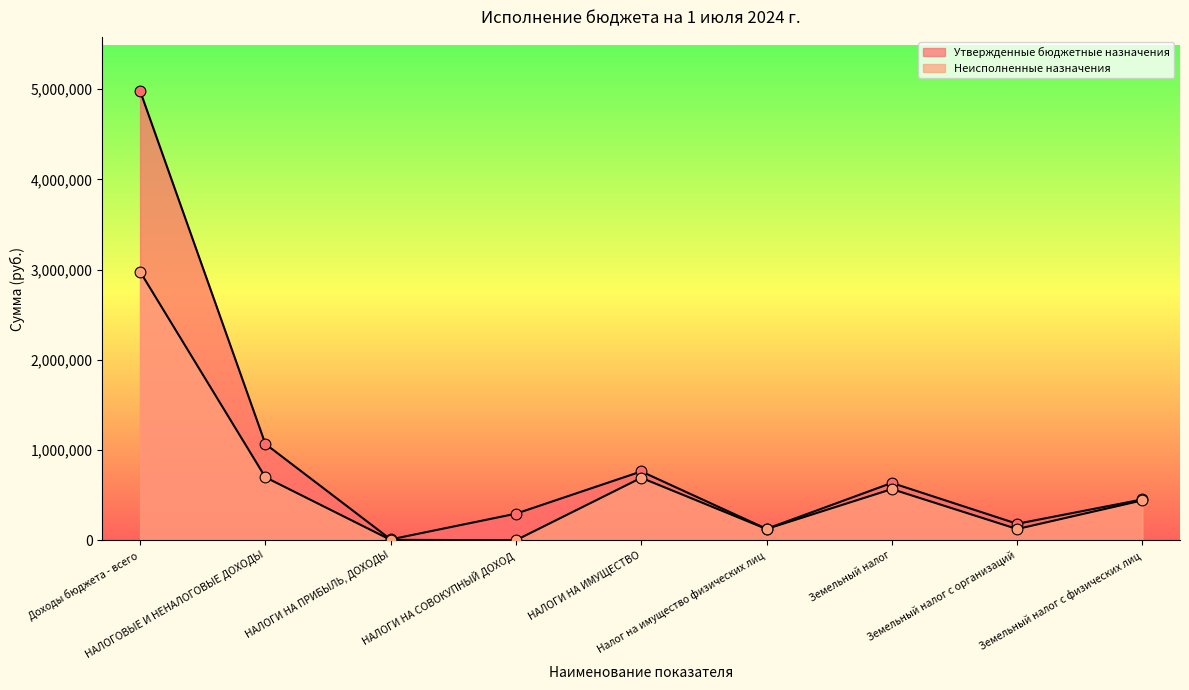

Is the value of Утвержденные бюджетные назначения at Доходы бюджета - всего greater than the value of Неисполненные назначения at Земельный налог с физических лиц?

Yes